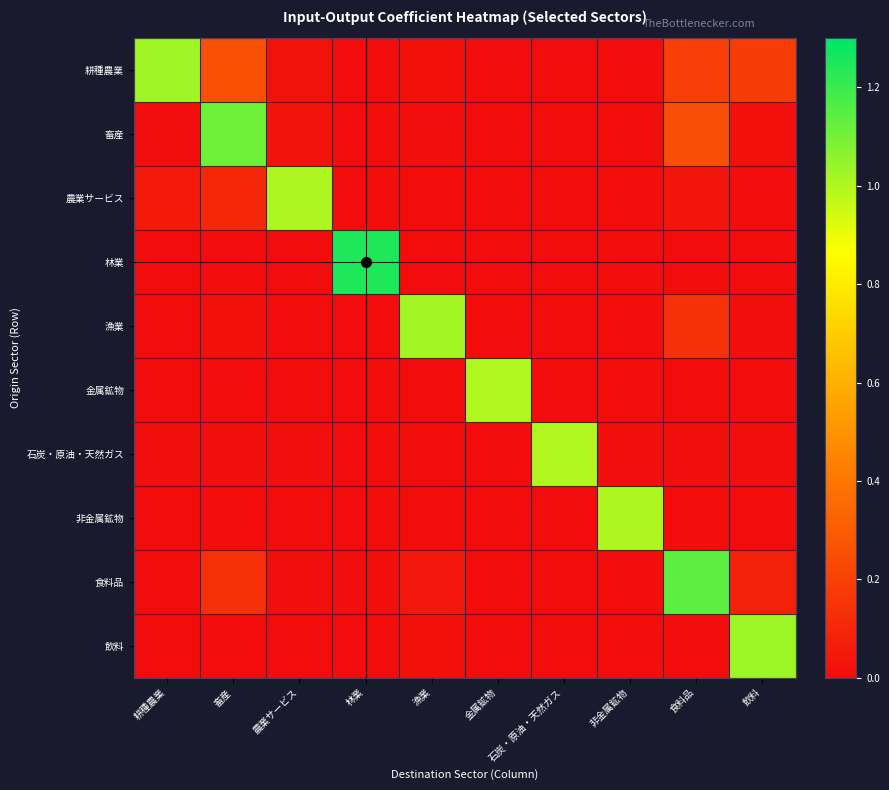

What is the spread (max minus min) of values at 林業?

1.3